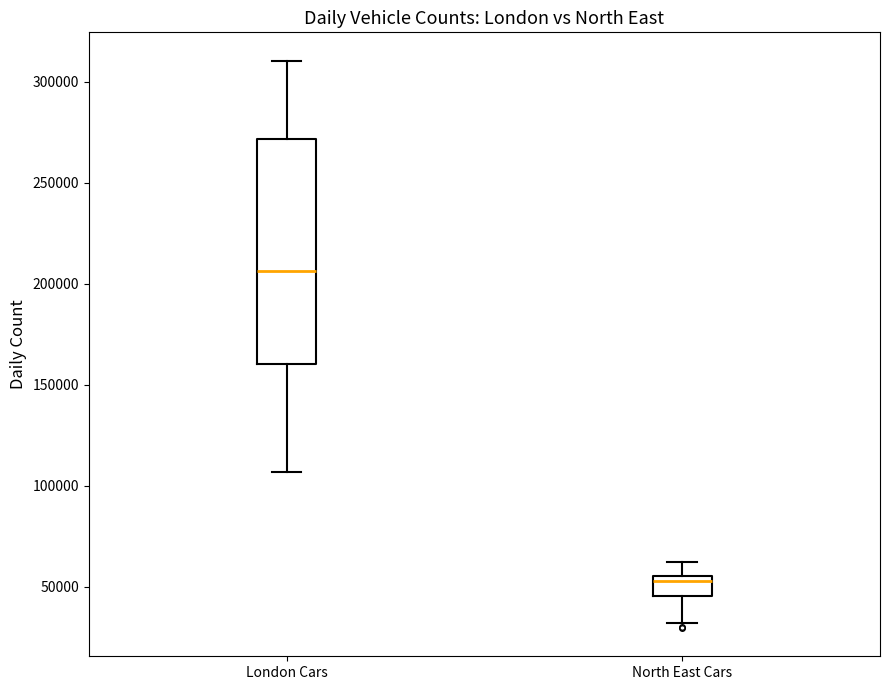

Reading left to right, transcribe this box plot: for each box, give where its median line is, the range the box spans, and where its two whiskers end, as read against the y-axis. The values are not printed on the chart, so give them approximately, as read against the axis.

London Cars: median 205000, box 160000 to 270000, whiskers 105000 to 310000
North East Cars: median 55000 (just below the box's upper edge), box 45000 to 55000, whiskers 30000 to 60000